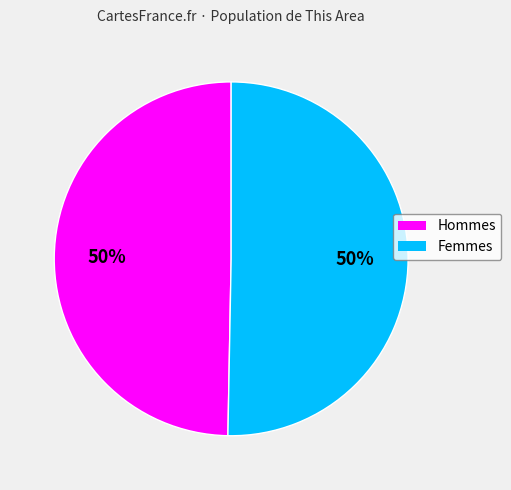

True or false: Femmes accounts for 35% of the total.

False